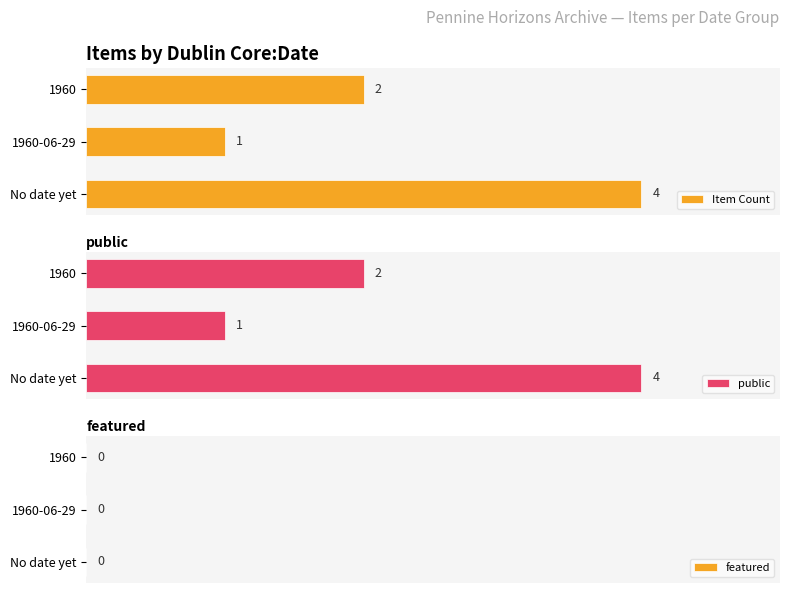

Which series has the widest spread of values?

Item Count